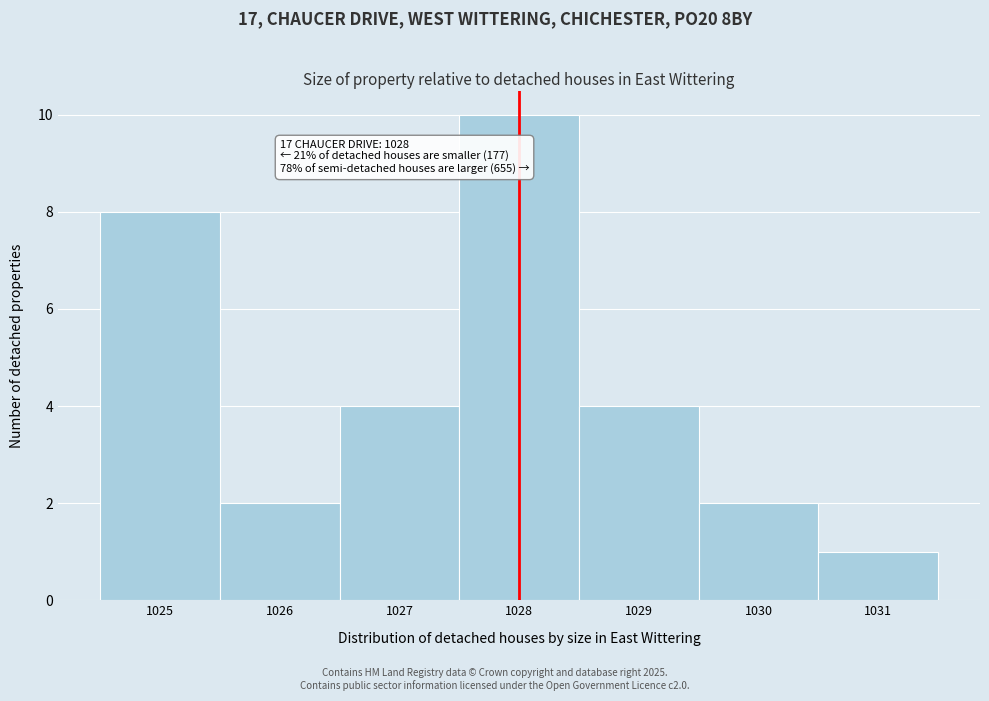

Reading left to right, transcribe all the data shown in this chart.

8	2	4	10	4	2	1